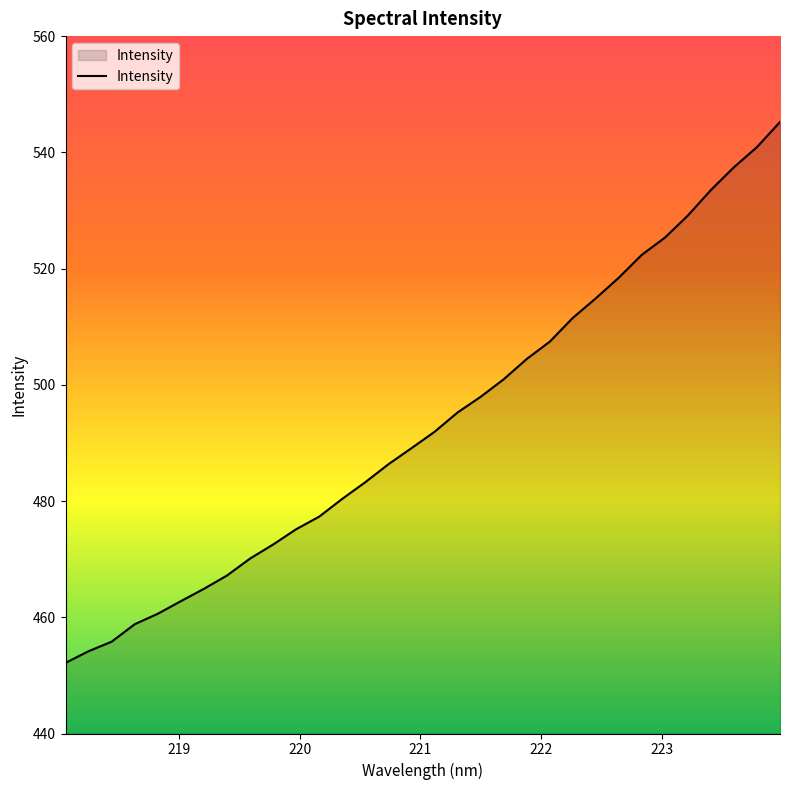

Does the chart have visible grid lines?

No